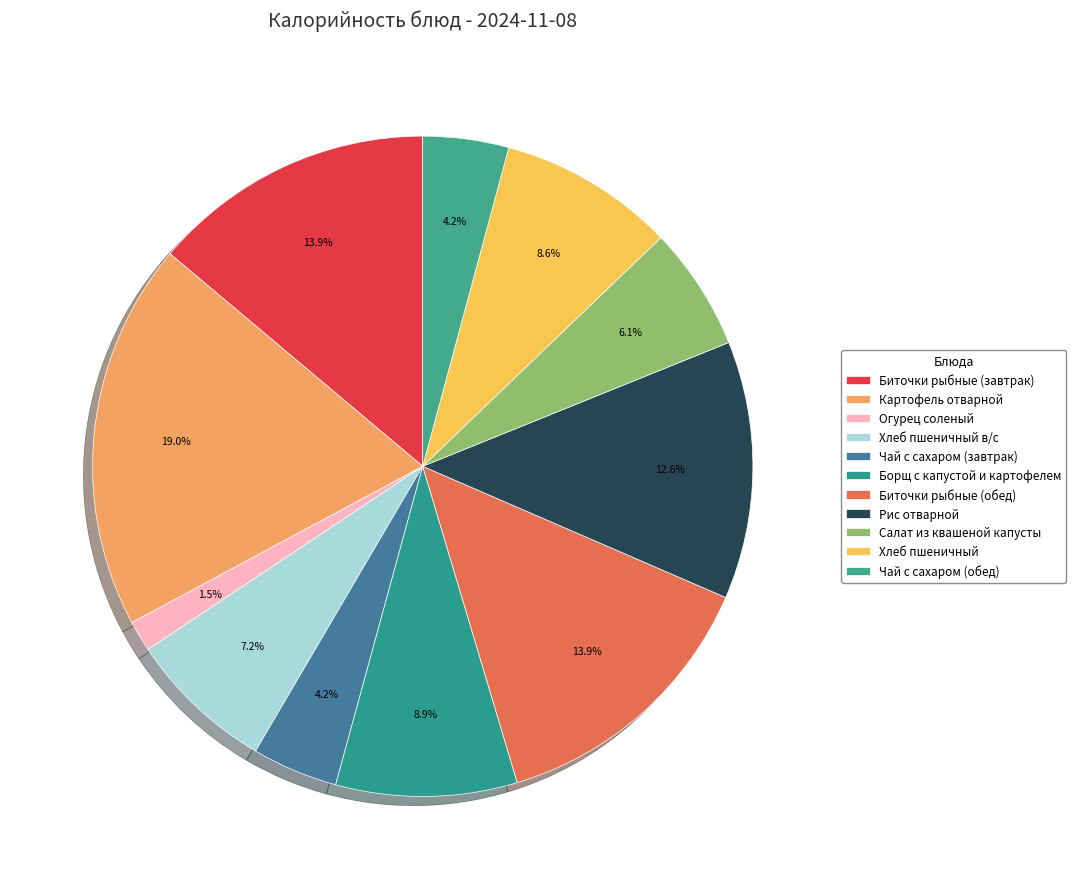

To the nearest percent, what is the difference between the Борщ с капустой и картофелем and Хлеб пшеничный в/с slice percentages?

2%